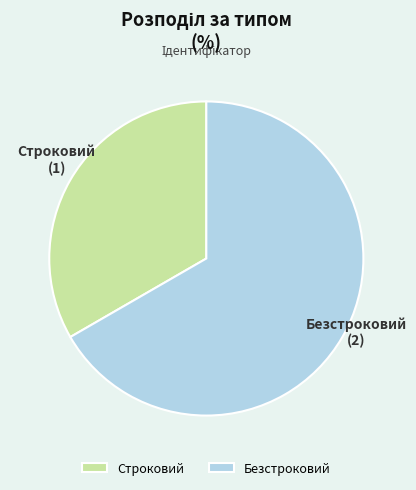

How many slices are in this pie chart?

2